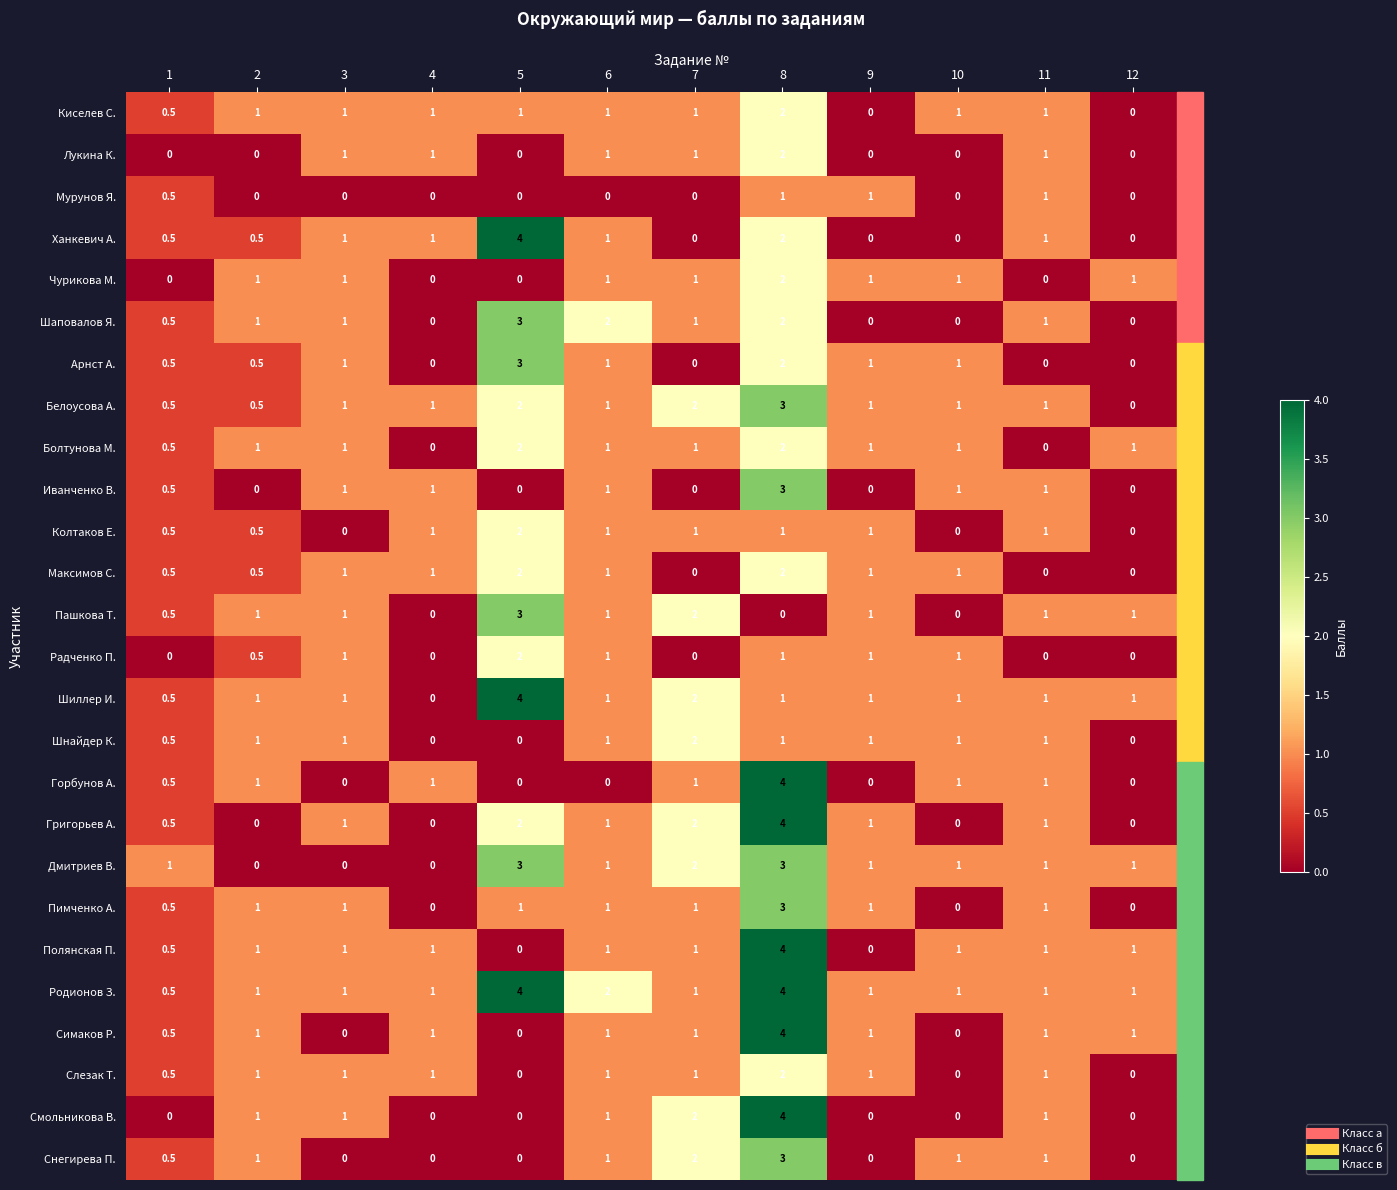

Which series has the largest total across all categories?

Родионов З.